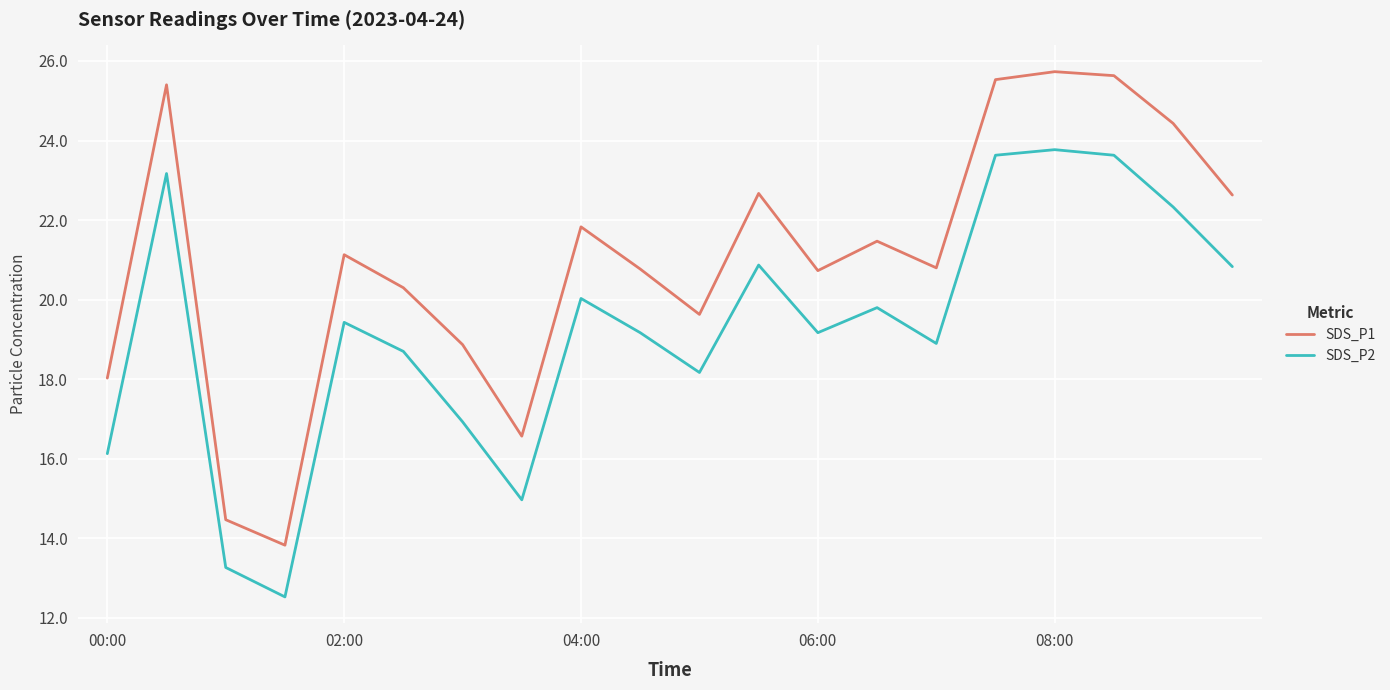

Does the chart have visible grid lines?

Yes